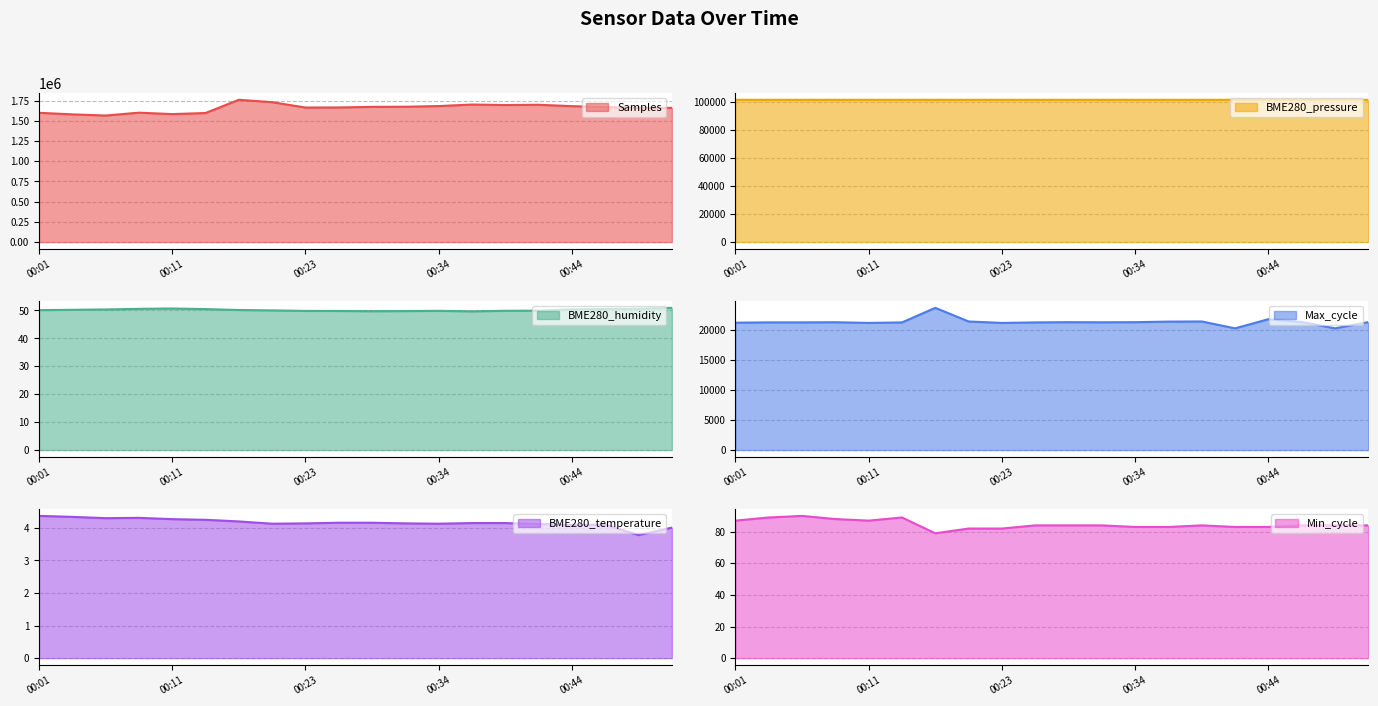

At which category does the chart reach its minimum across all series?

00:49